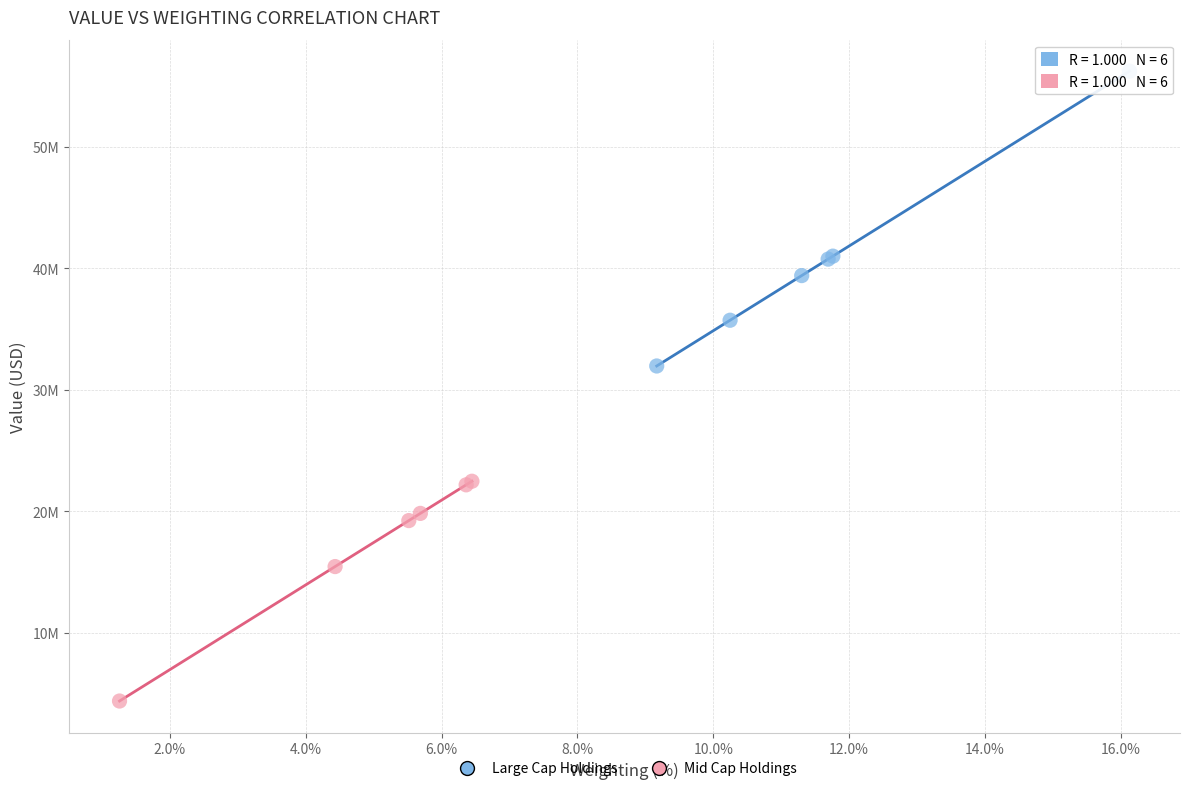

Which series reaches the maximum Y coordinate?

Large Cap Holdings